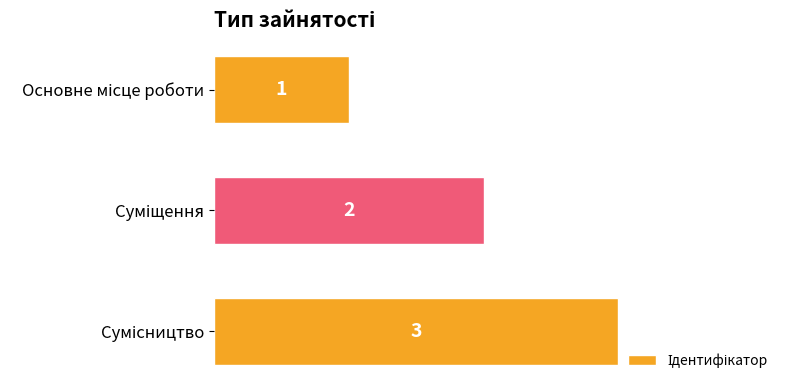

What is the maximum value shown in the chart?

3